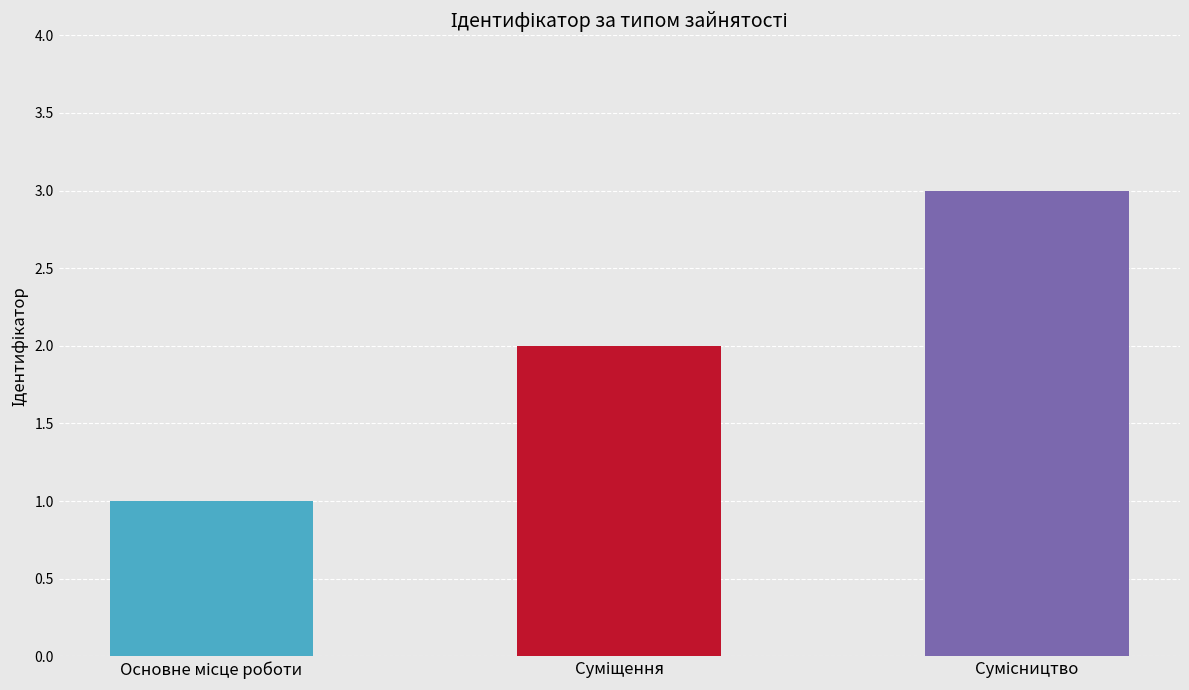

What is the sum of all values?

6